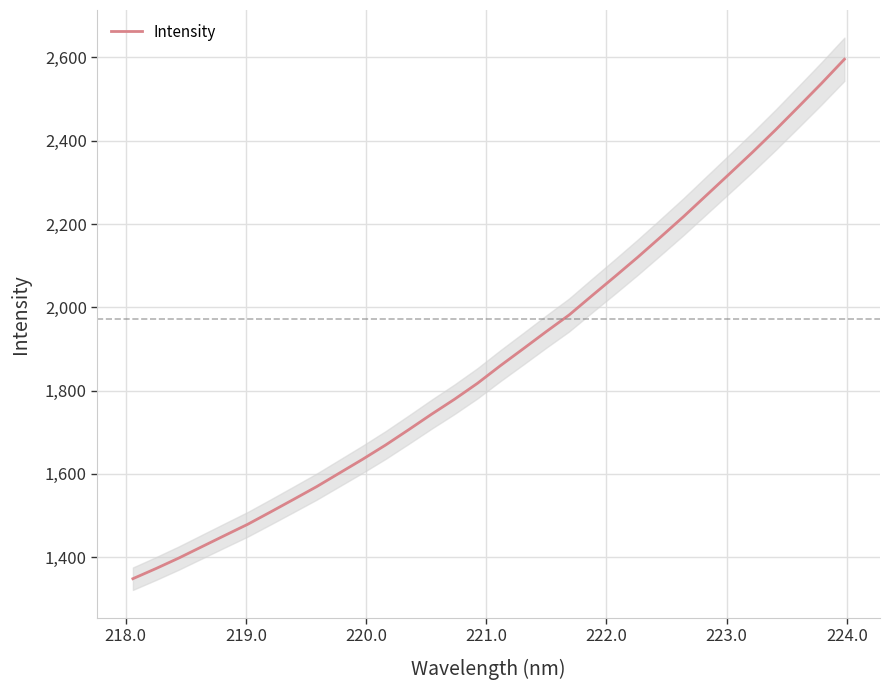

What is the difference between the maximum and second lowest values?

1223.6